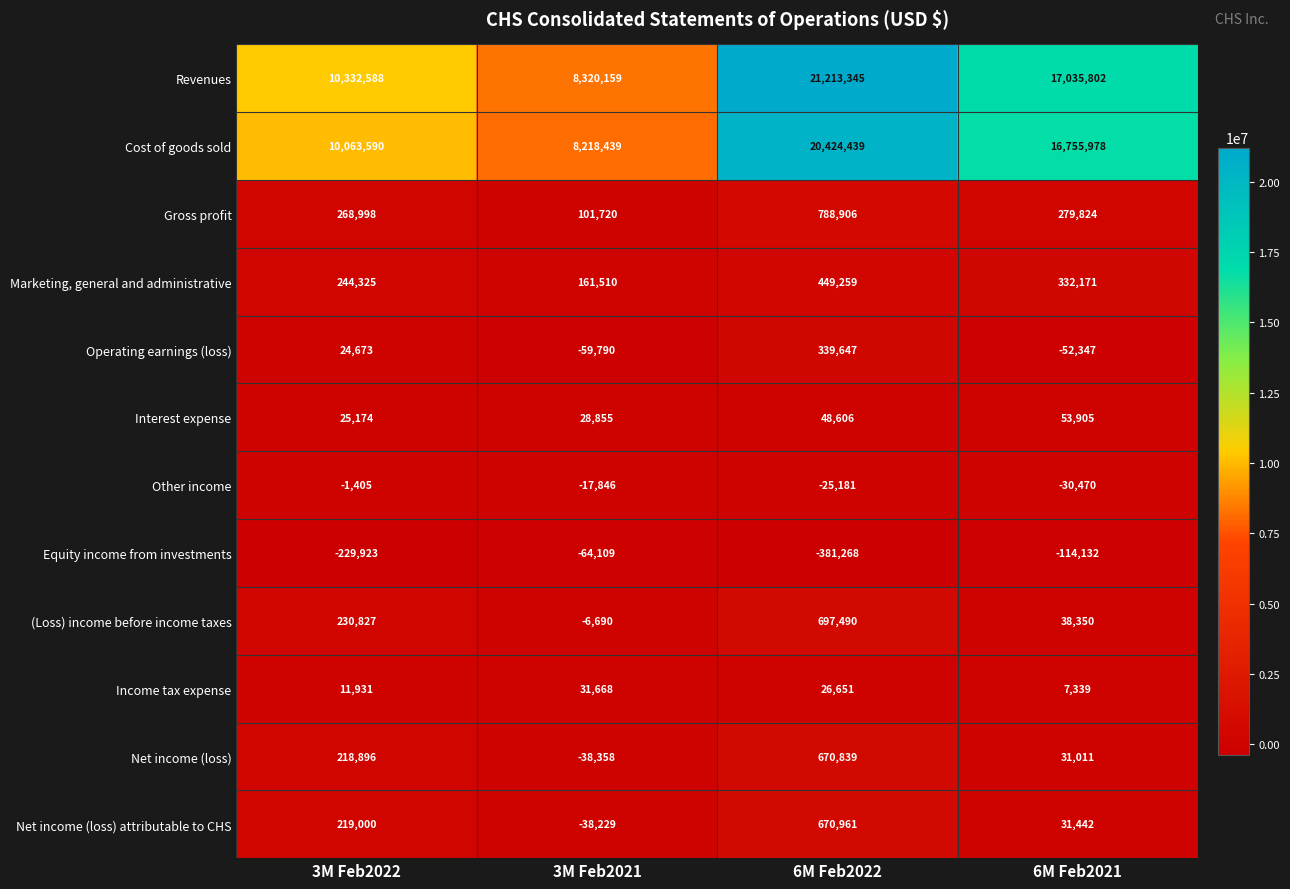

What is the difference between the highest and lowest values at 3M Feb2021?

8384268